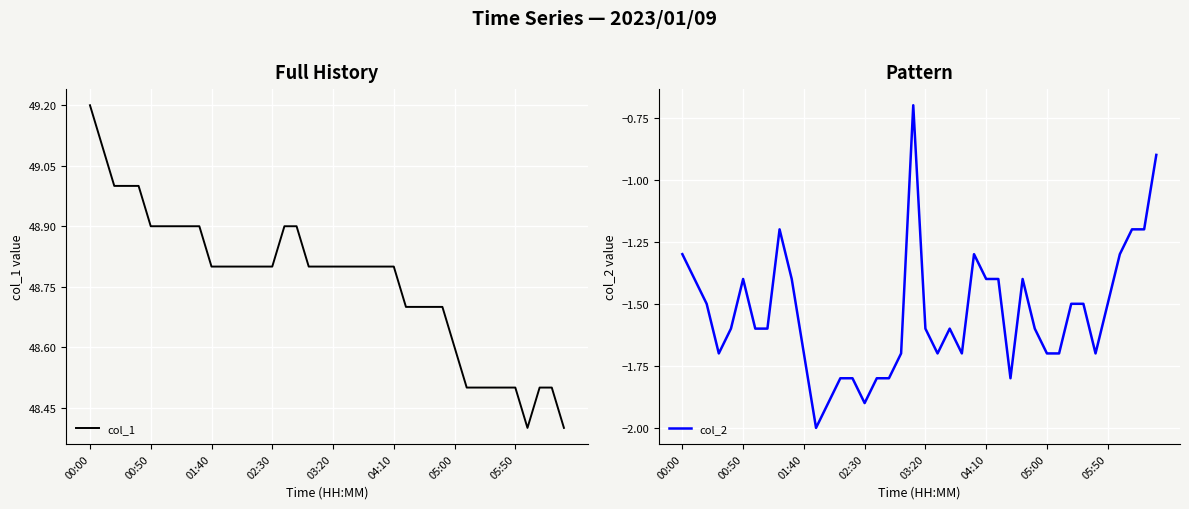

What is the spread (max minus min) of values at 02:30?

50.7